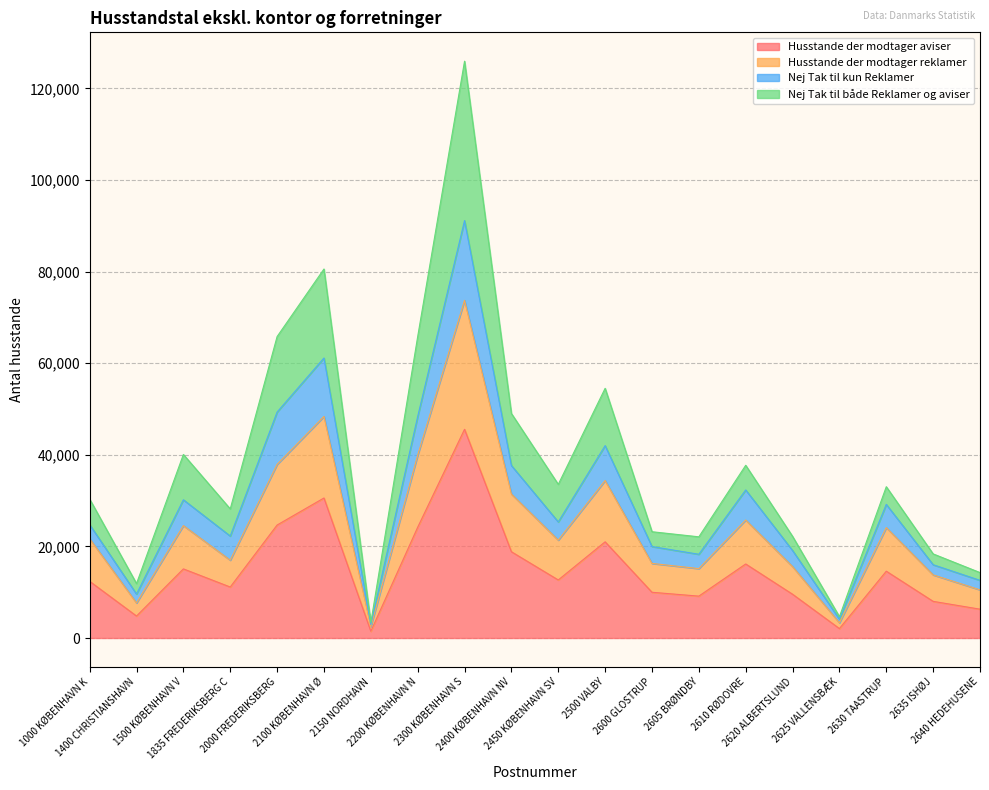

True or false: Husstande der modtager reklamer and Nej Tak til kun Reklamer intersect in this chart.

False